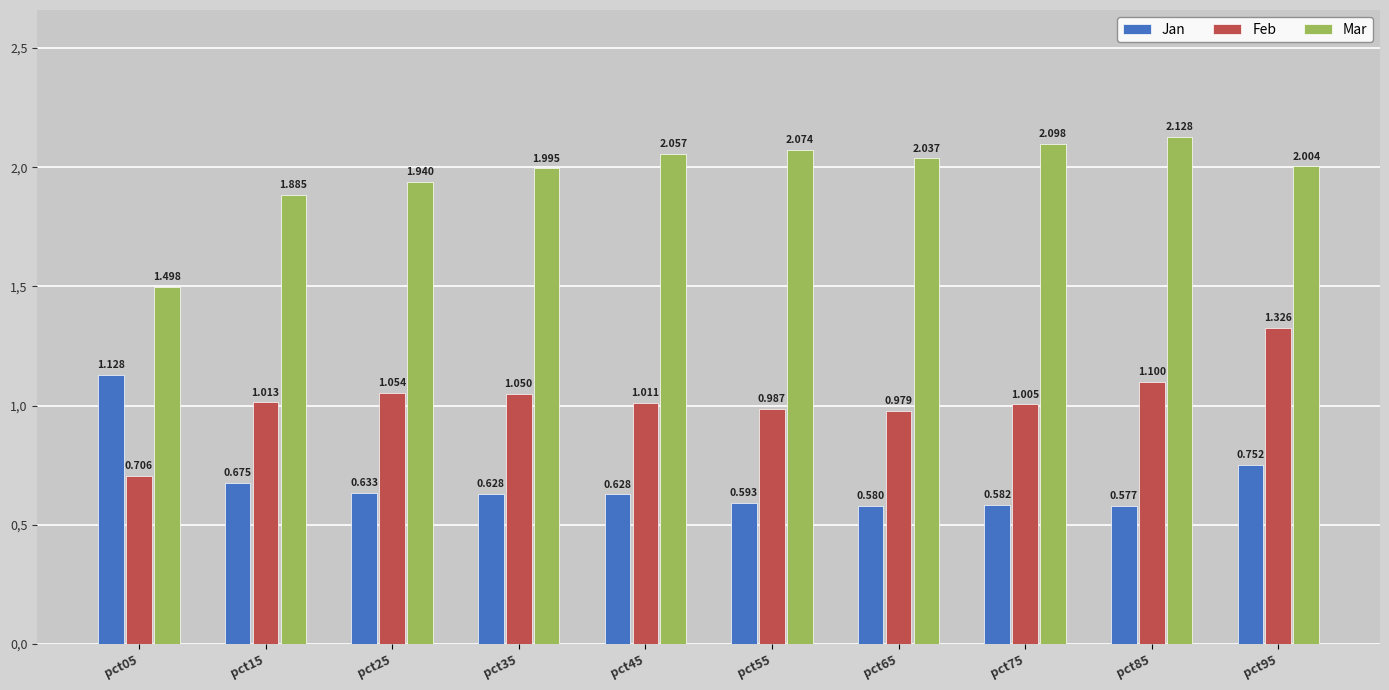

What are all the series names shown in the legend?

Jan, Feb, Mar